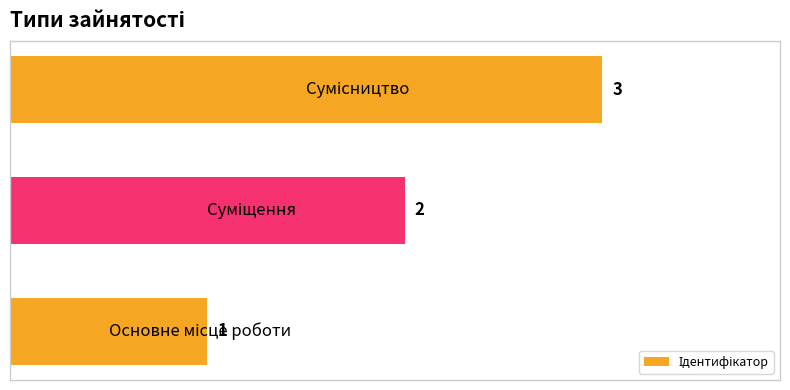

What is the greatest value displayed?

3